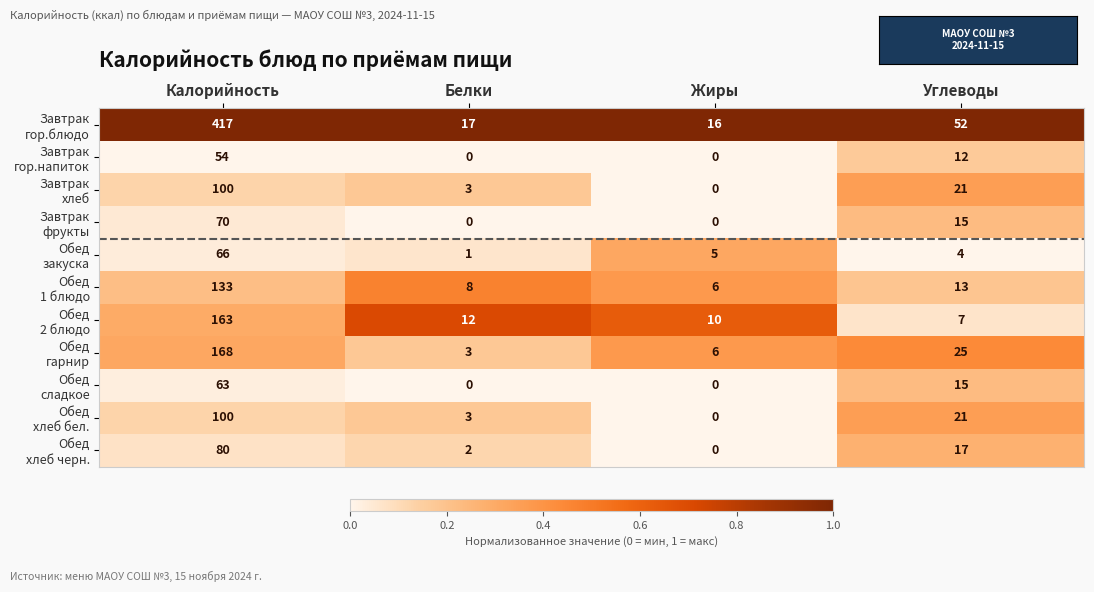

At which category is the sum across all series the highest?

Калорийность